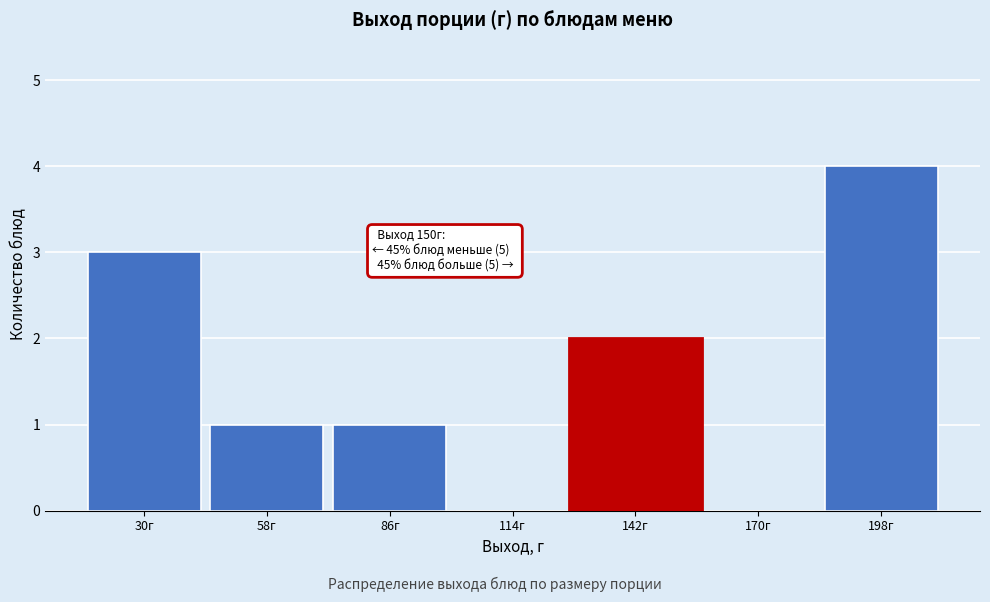

Reading left to right, list all the values displayed in this chart.

30г=3	58г=1	86г=1	114г=0	142г=2	170г=0	198г=4